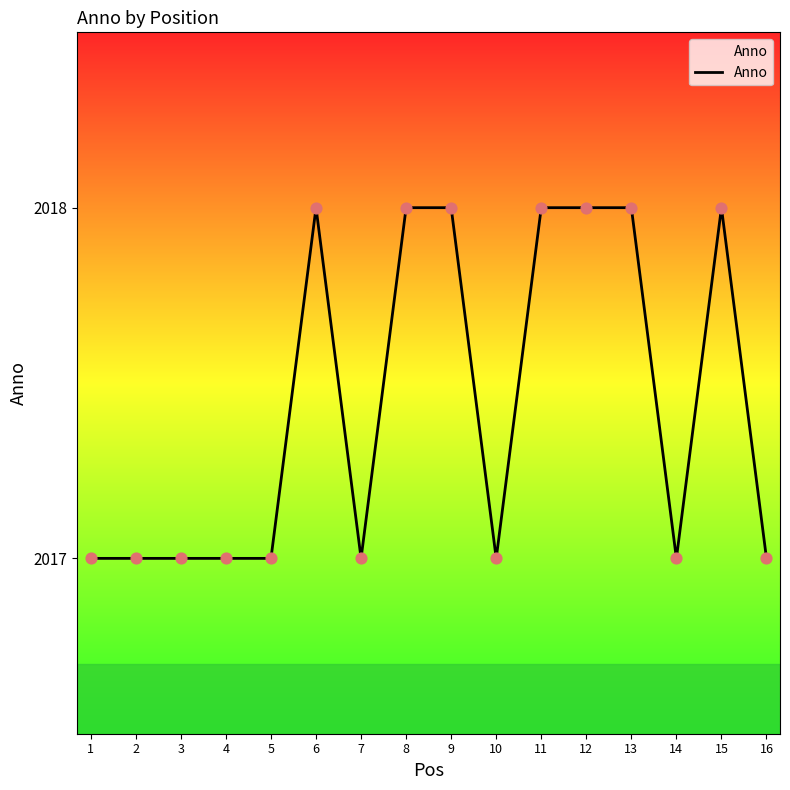

Which has a higher value, 6 or 14?

6